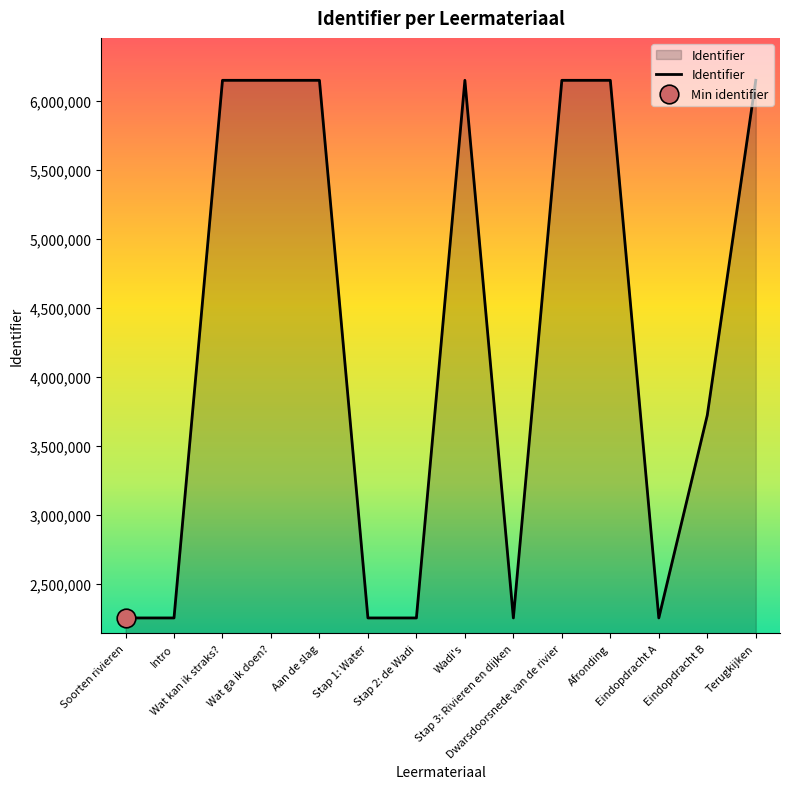

What is the change in value from Aan de slag to Stap 3: Rivieren en dijken?

-3895644